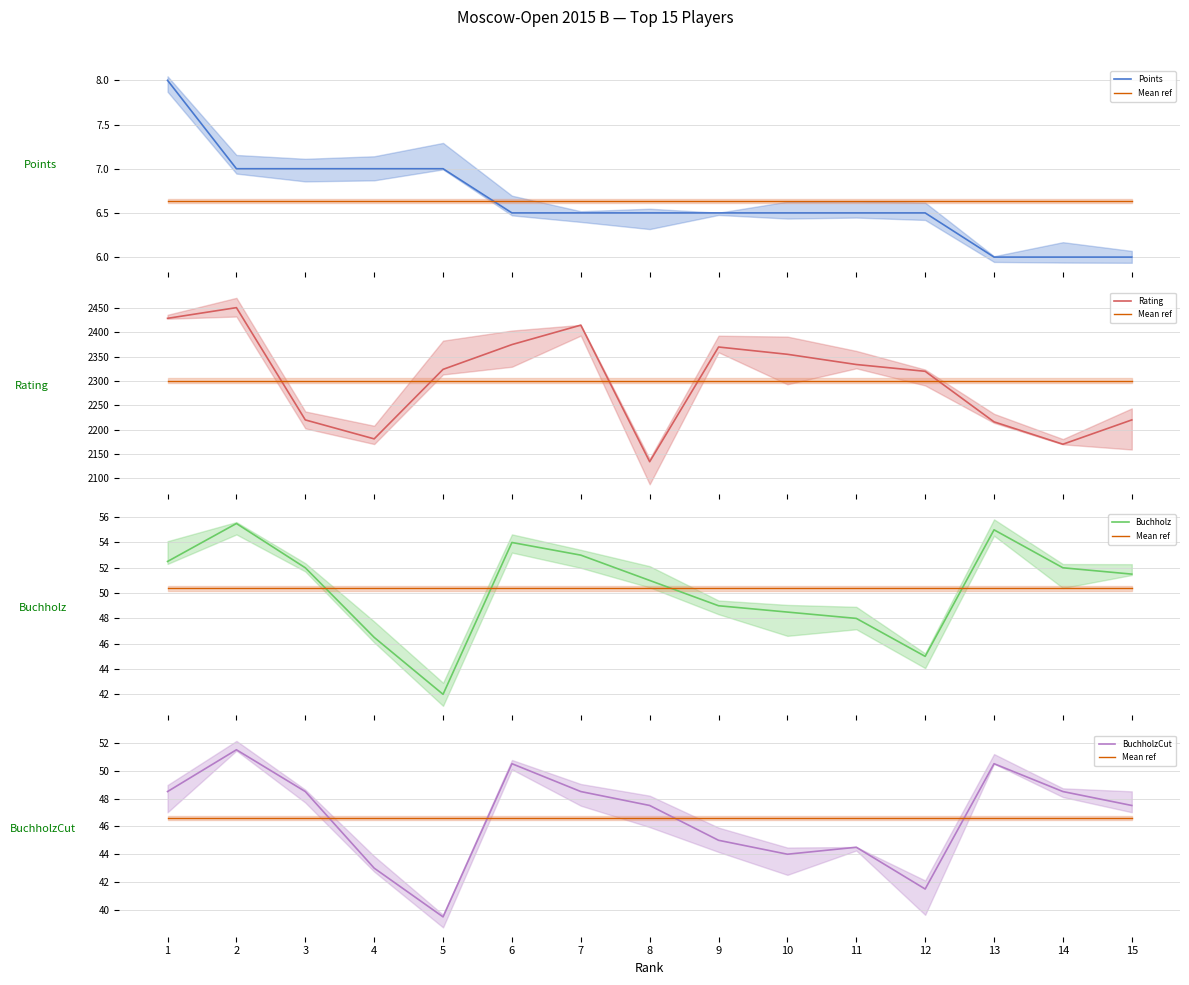

How many intersections are there between Buchholz and Mean ref?

4